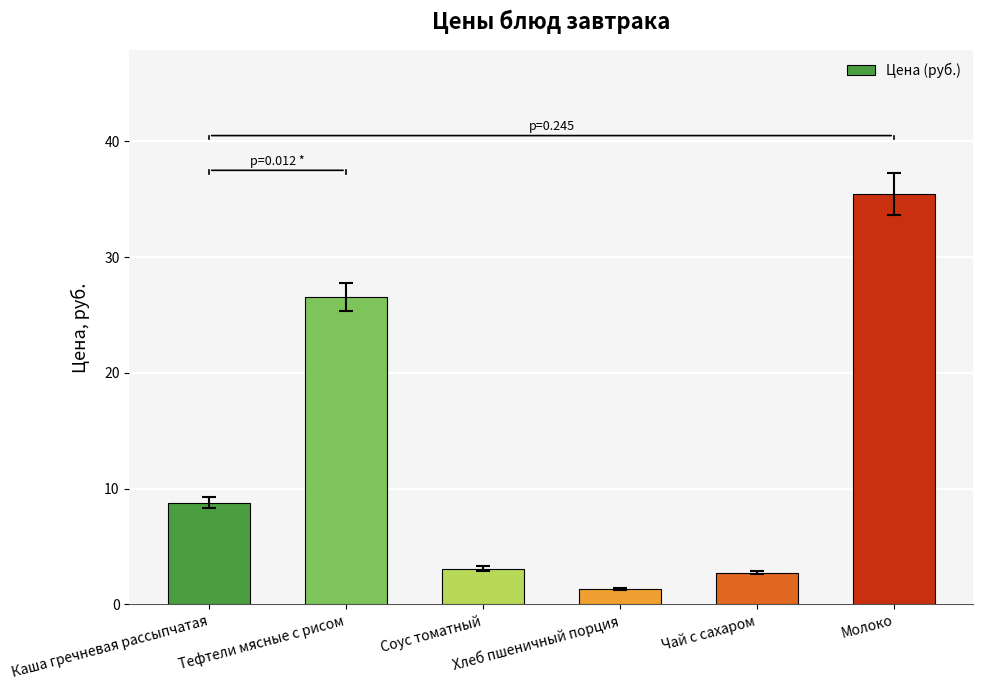

Approximately how many times larger is the value at Чай с сахаром compared to Молоко?

0.1